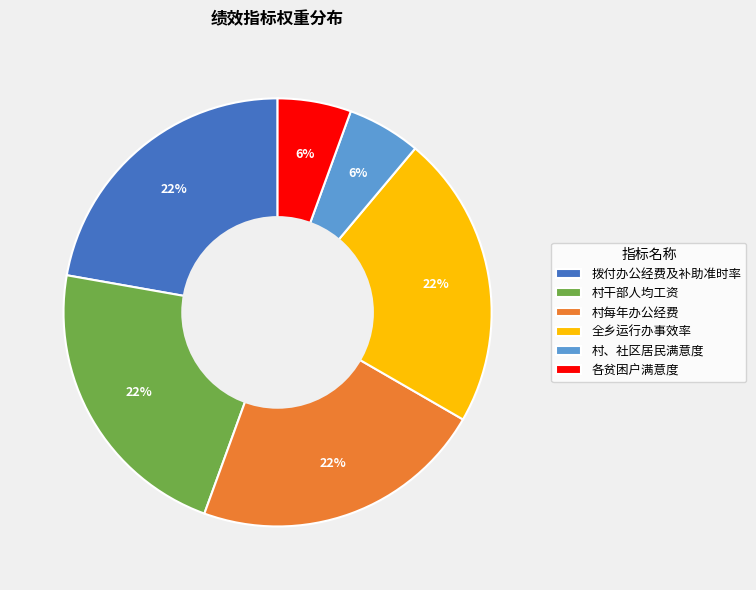

What percentage is the 全乡运行办事效率 slice, to the nearest percent?

22%